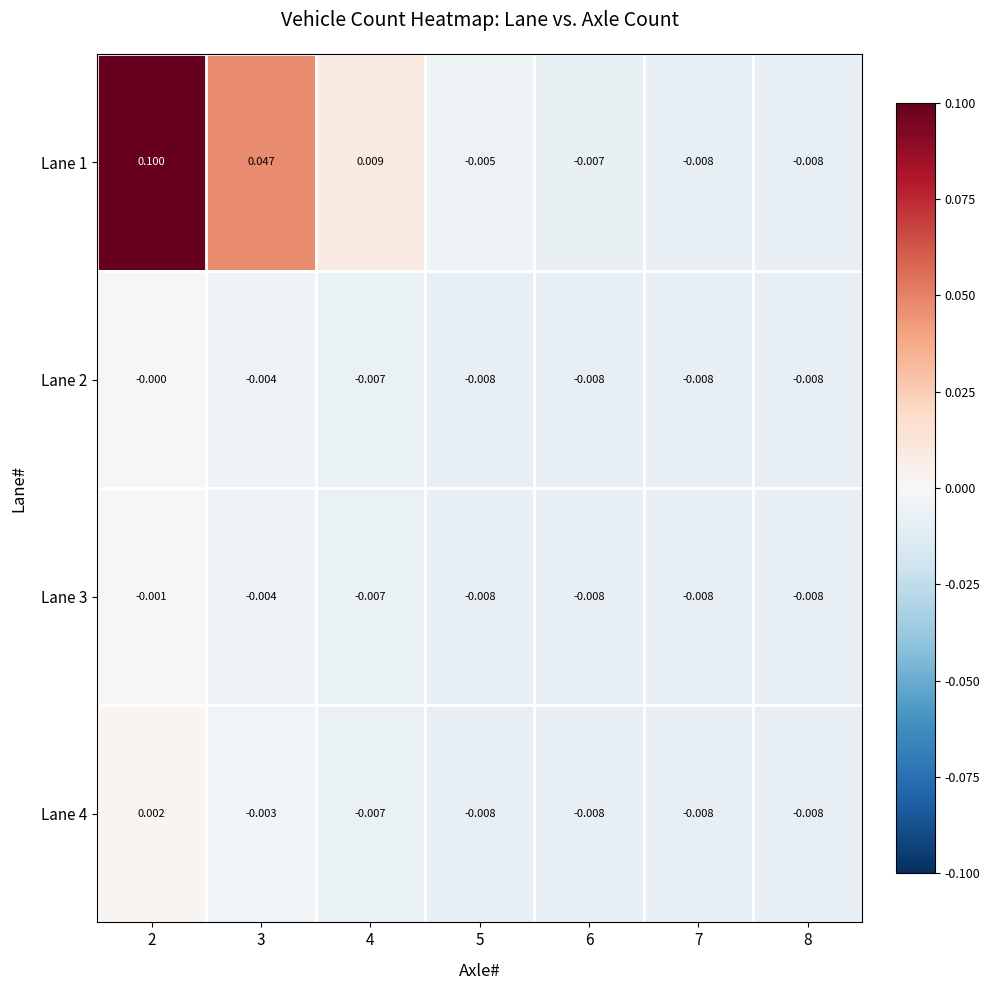

Is the value of Lane 3 at 5 greater than the value of Lane 4 at 4?

No